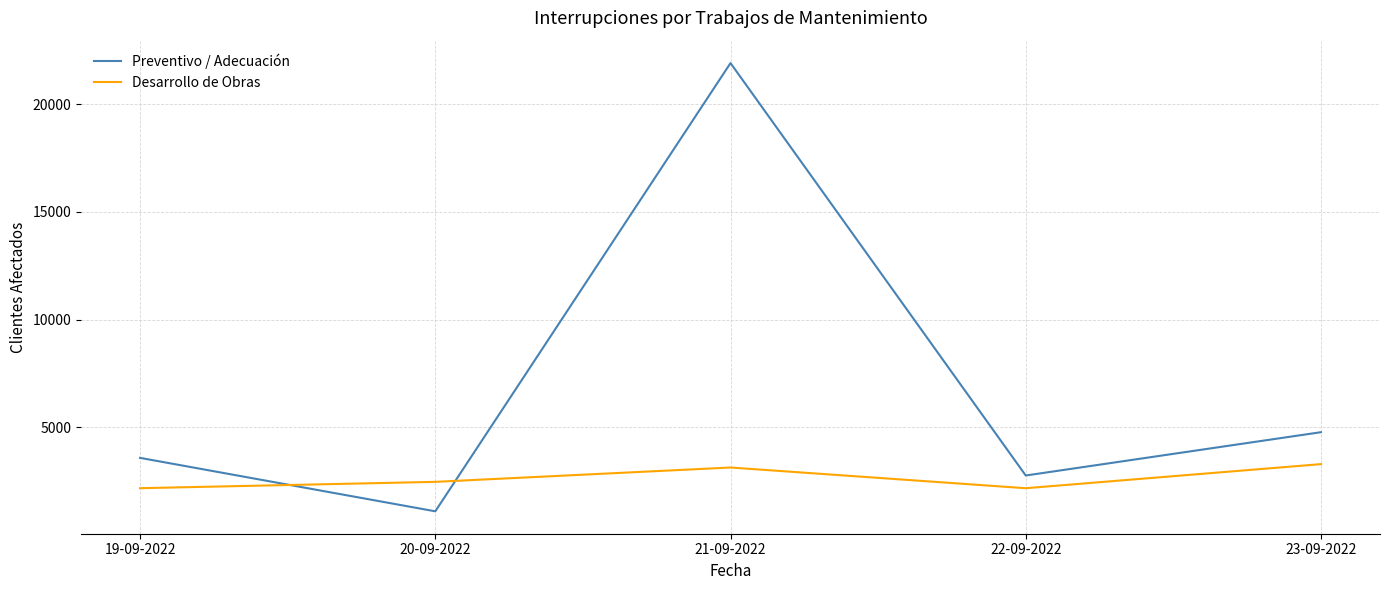

Which series has the widest spread of values?

Preventivo / Adecuación